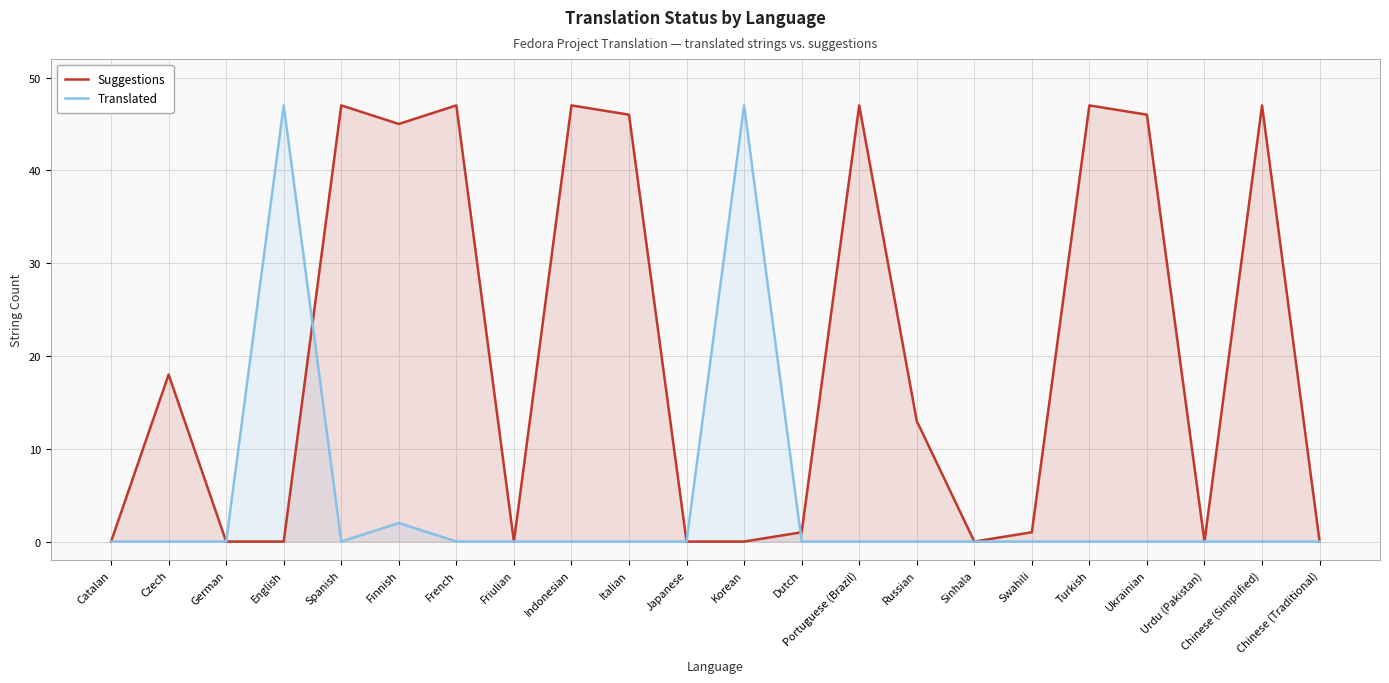

The Suggestions series shows -26 at German. True or false?

False